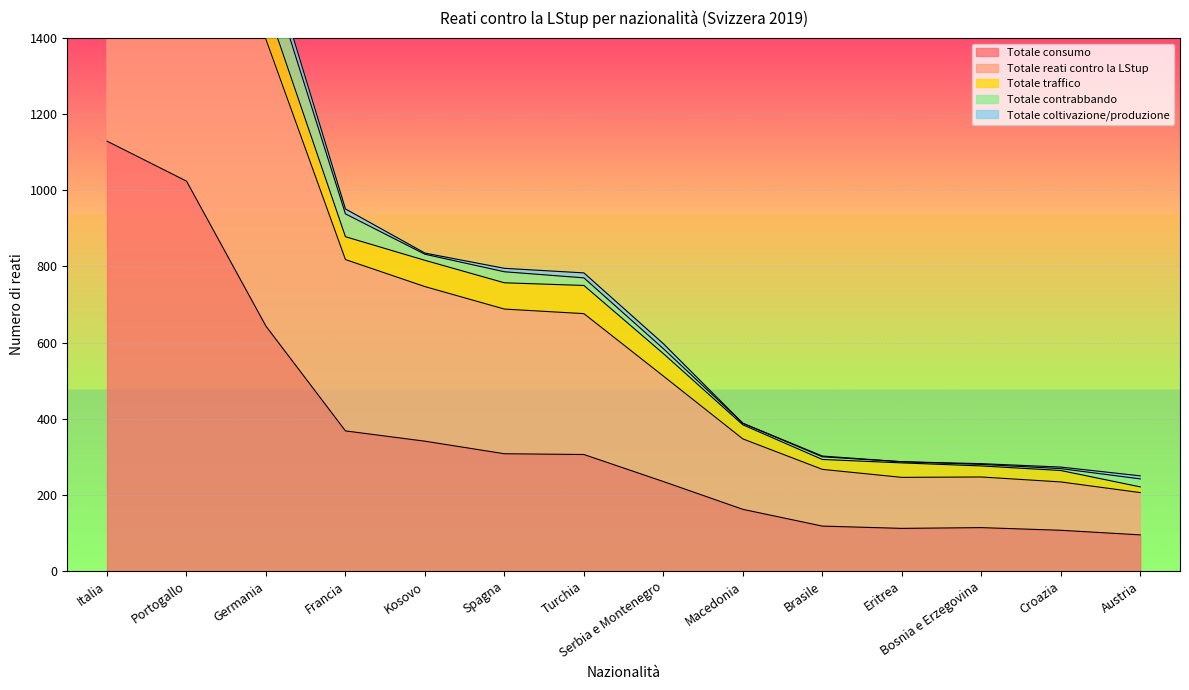

The value of Totale consumo at Austria is 95. True or false?

True